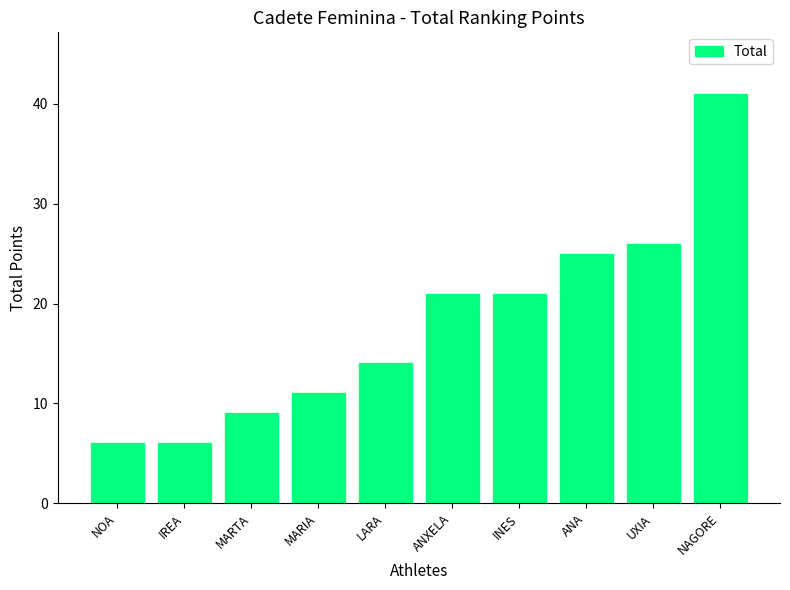

The chart shows a value of 4 at IREA. True or false?

False